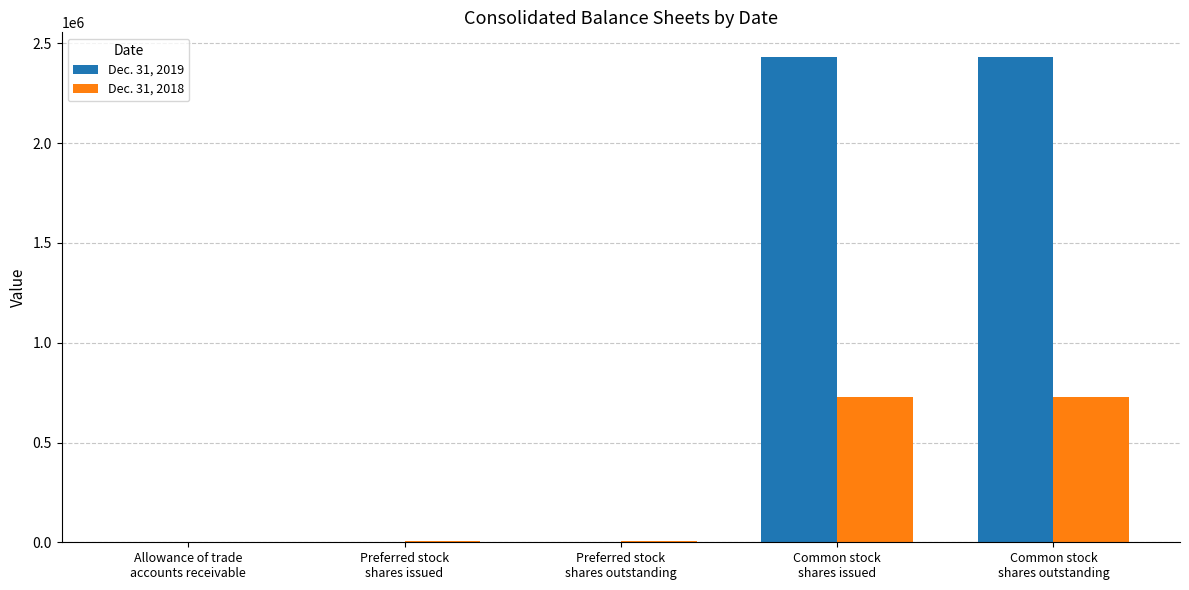

What is the difference between the Dec. 31, 2018 values at Allowance of trade
accounts receivable and Preferred stock
shares outstanding?

4018